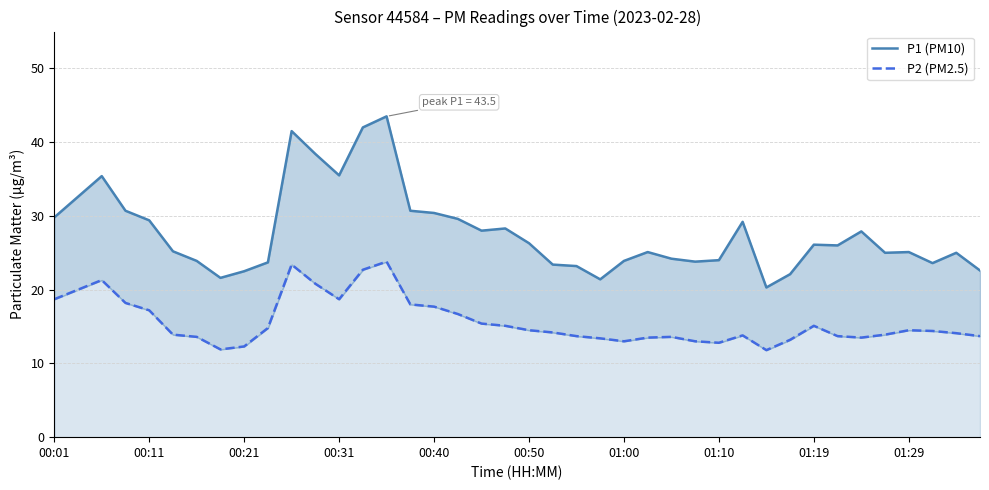

The value of P2 (PM2.5) at 33 is 13.7. True or false?

True